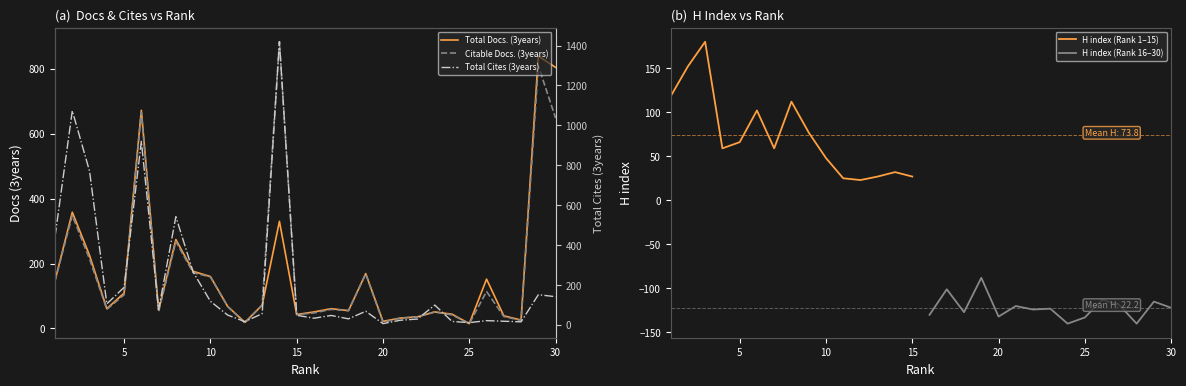

Rank the series at 9 from highest to lowest value.

Total Cites (3years), Total Docs. (3years), Citable Docs. (3years)